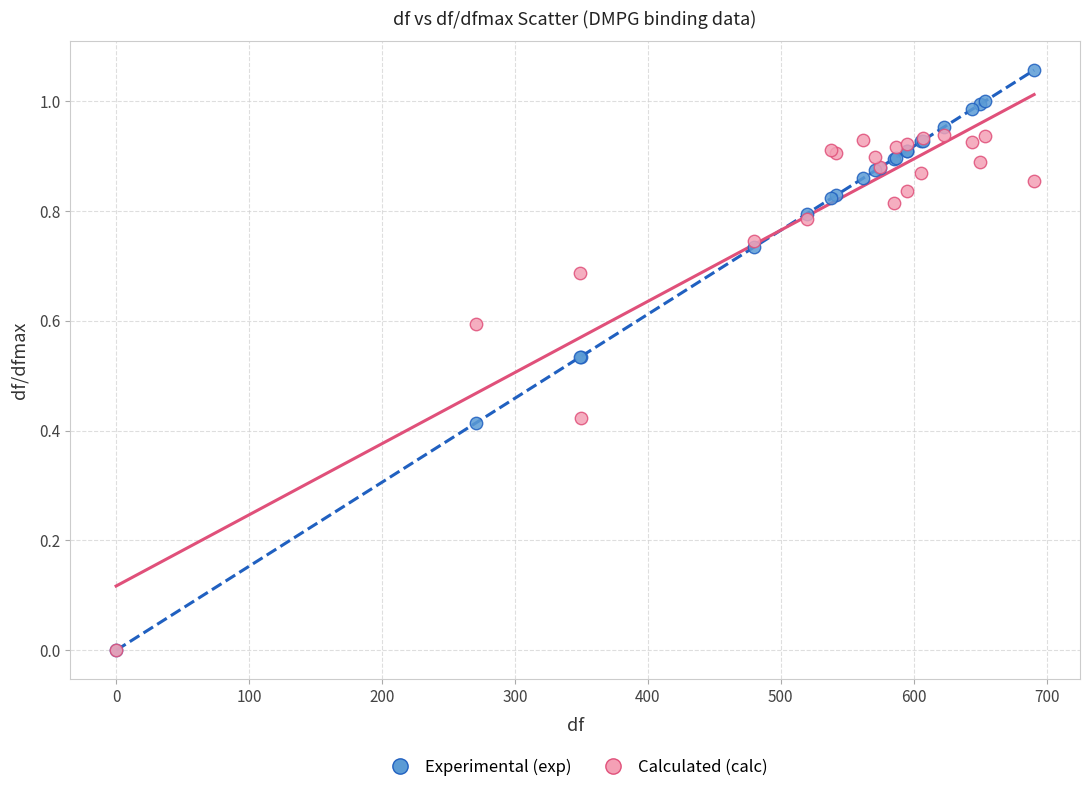

Which series has the largest Y range (max minus min)?

Experimental (exp)